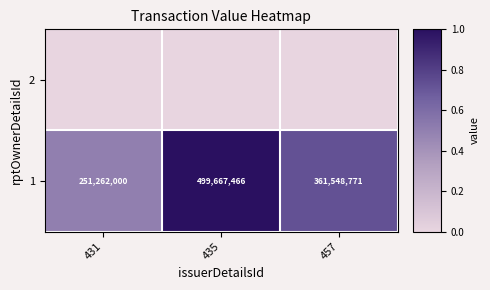

At which label is 2 closest to 0?

431